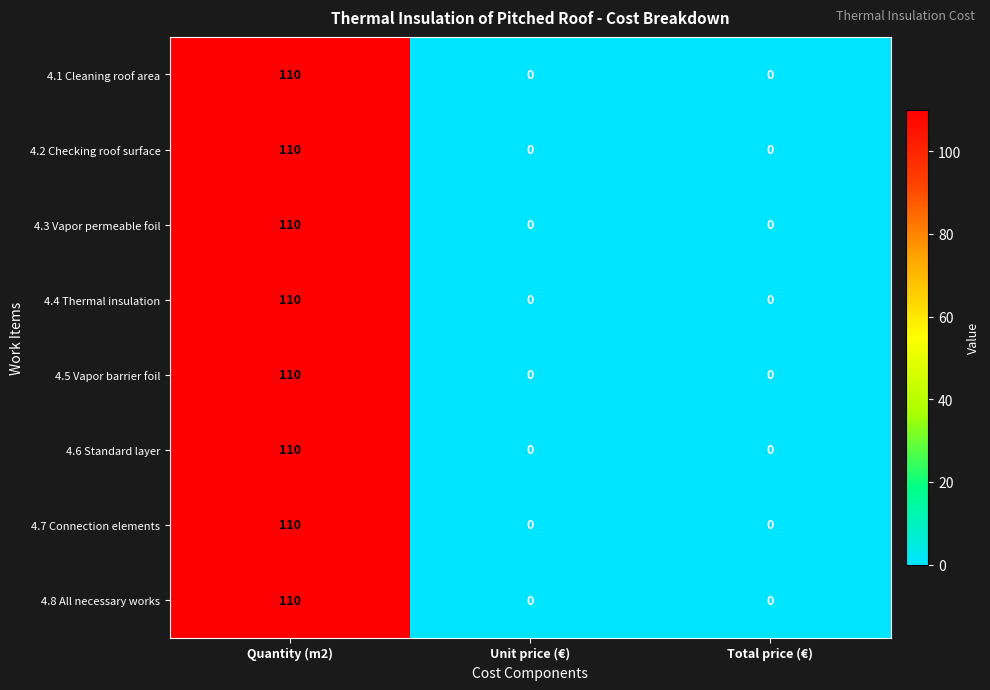

Count the number of data series in this chart.

8